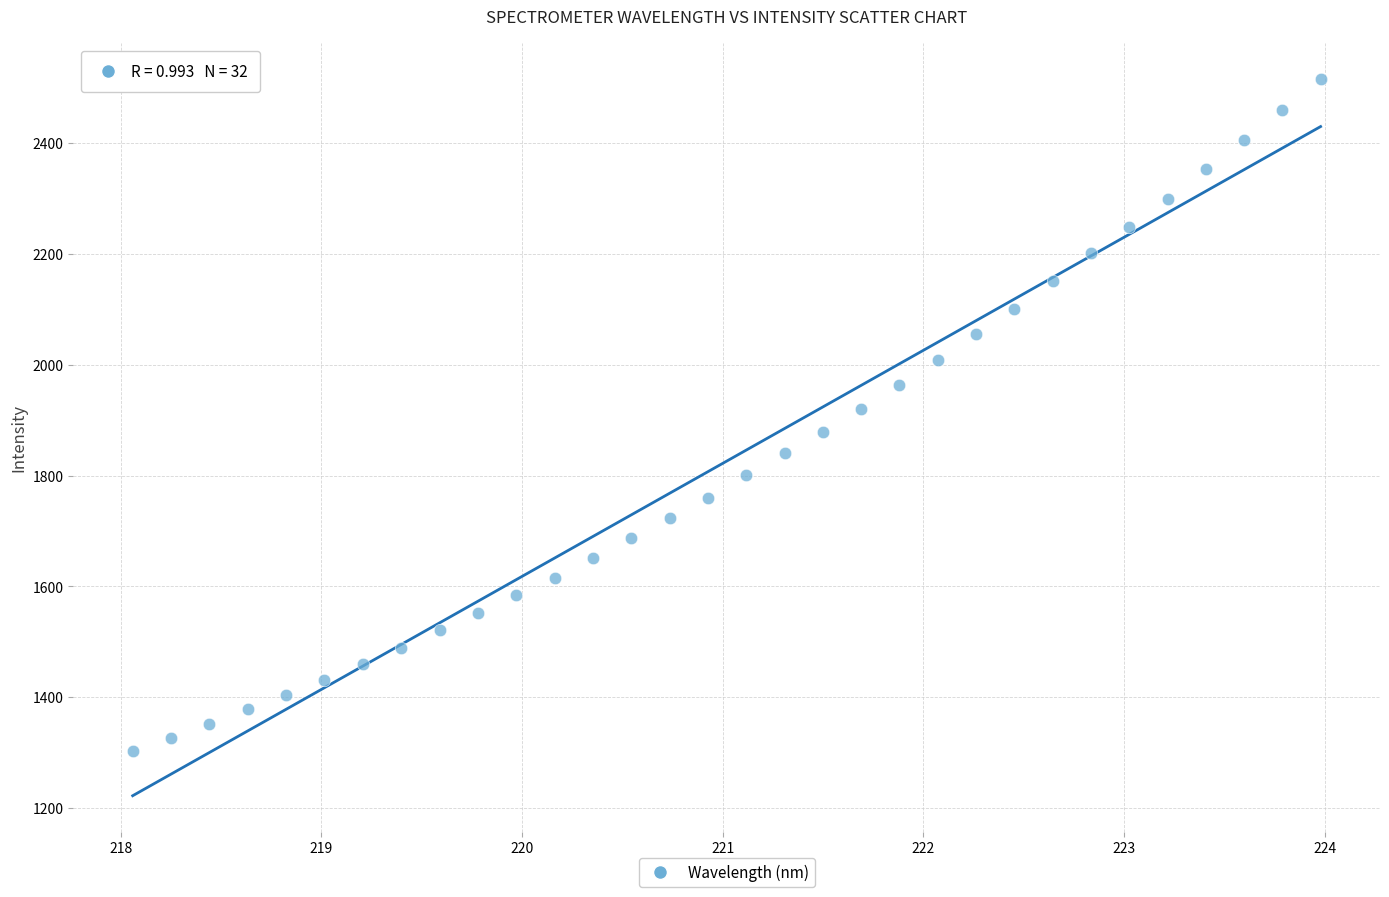

What is the range of Y values (max minus min)?

1211.6